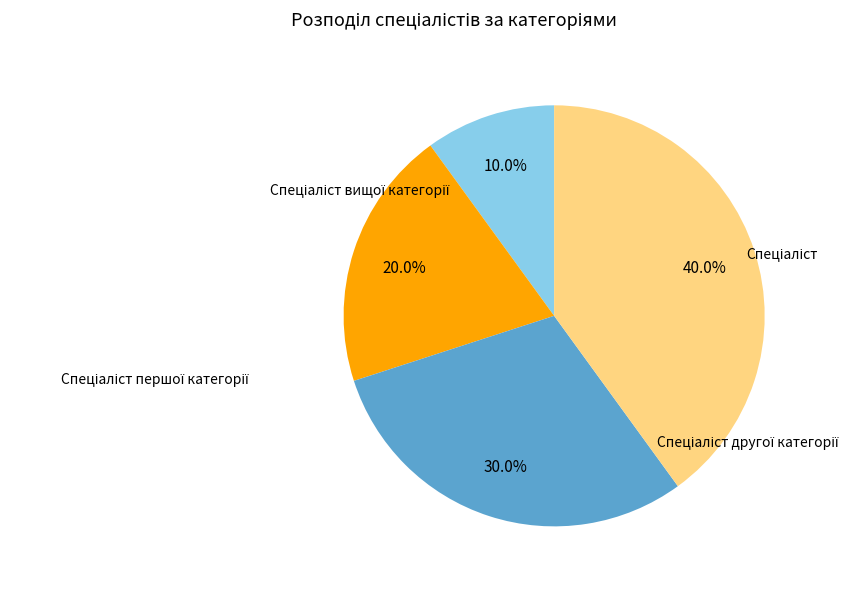

Is there any slice that represents more than half of the pie?

No